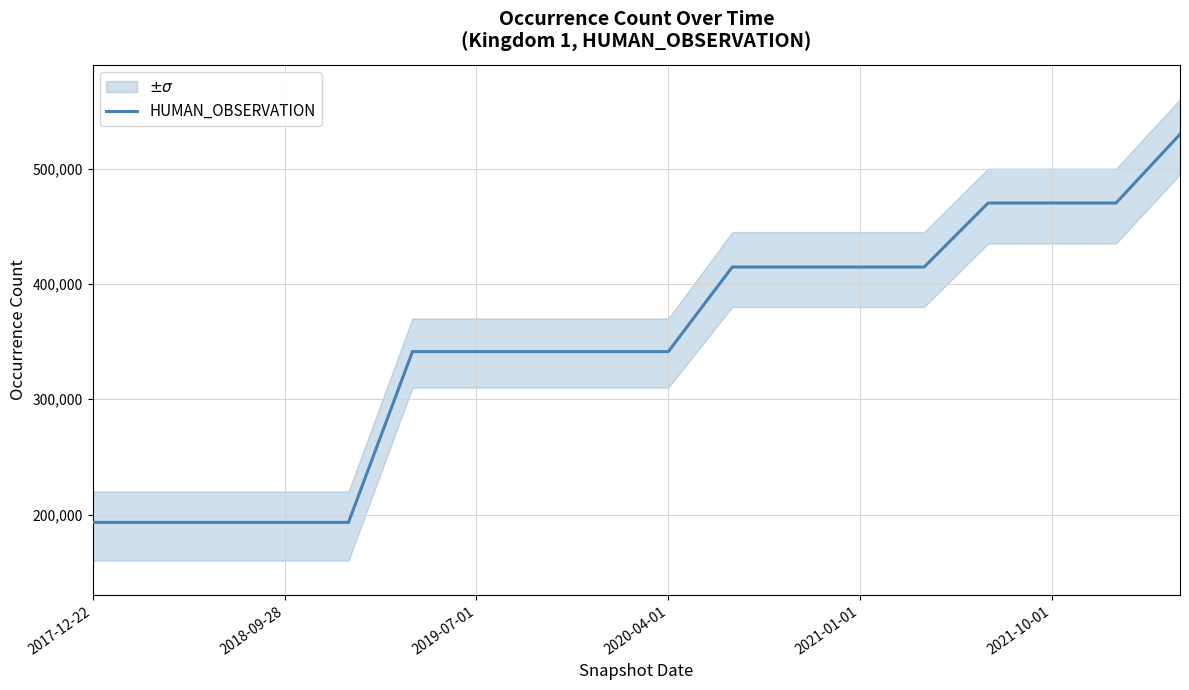

The value of HUMAN_OBSERVATION at 2020-04-01 is 215056. True or false?

False